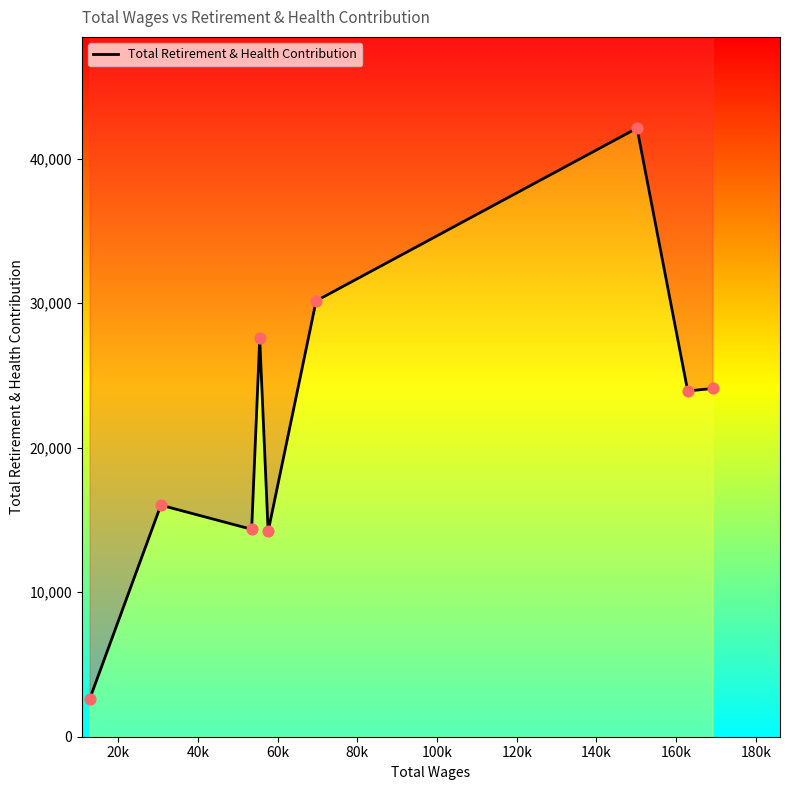

Between 20k and 60k, which is larger?

60k